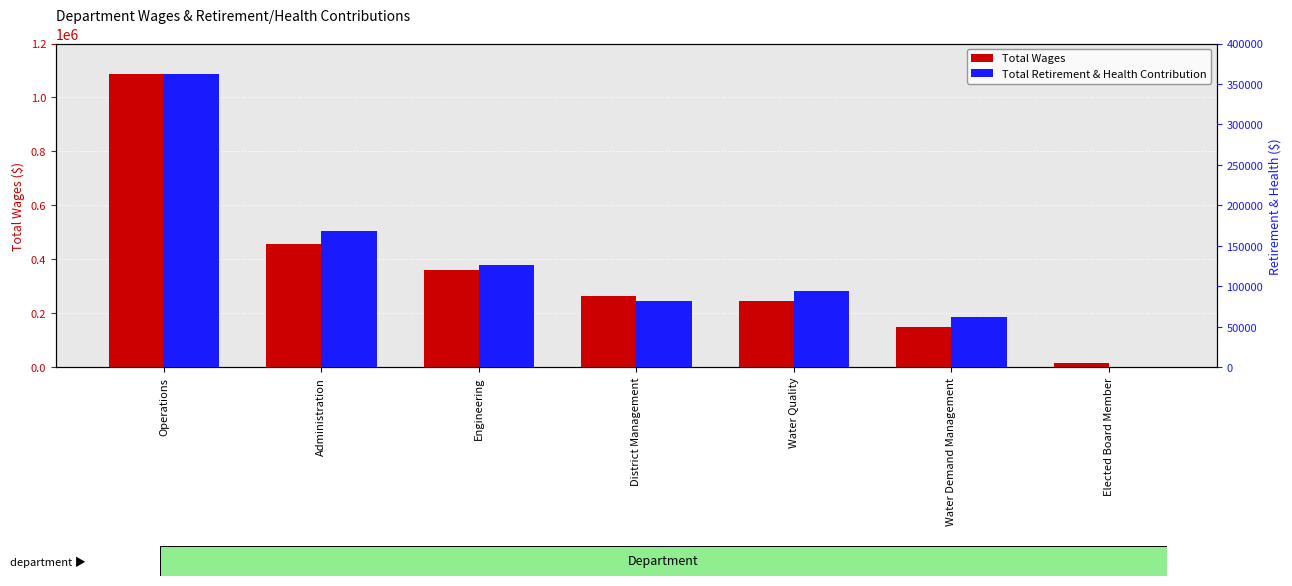

Where does the Total Retirement & Health Contribution series first go above 94225?

Operations